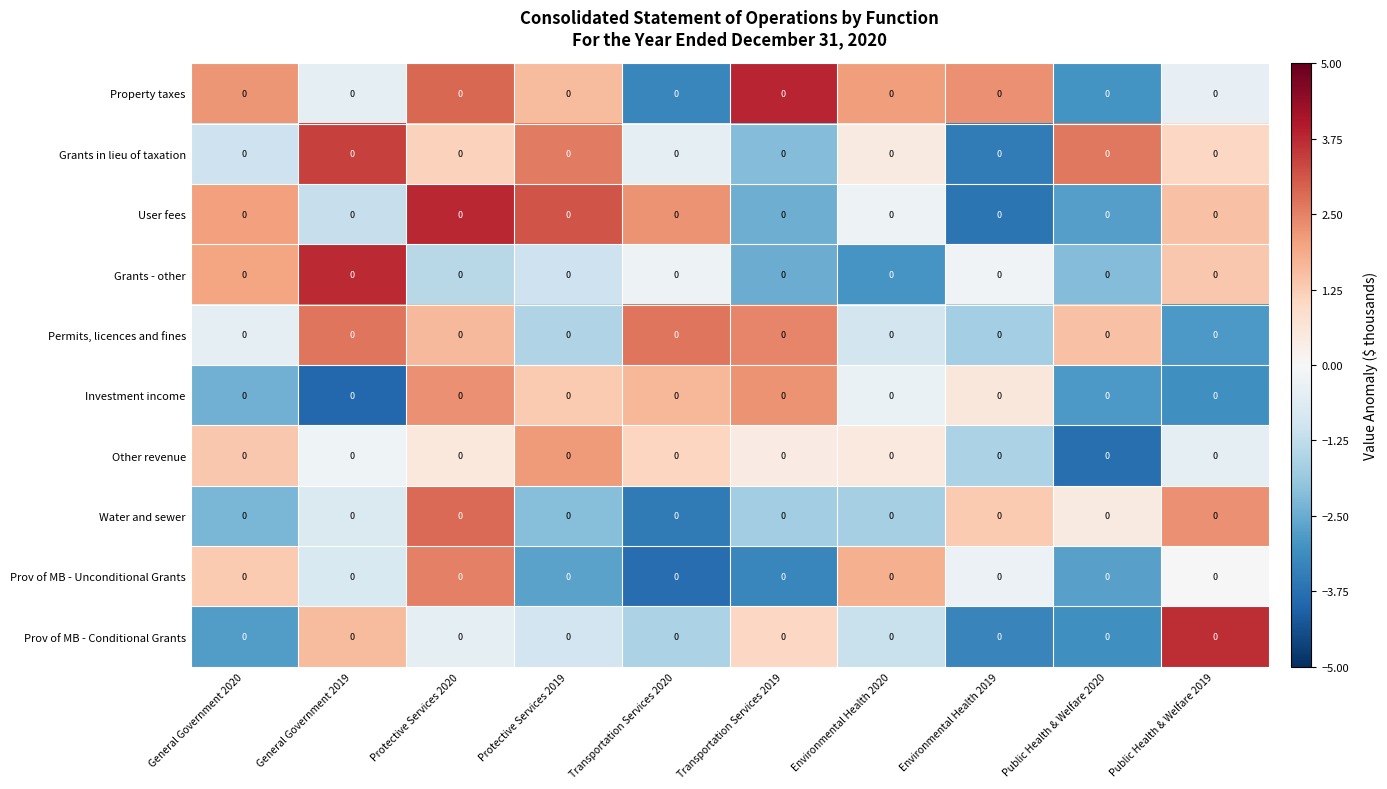

Rank the series at Public Health & Welfare 2020 from highest to lowest value.

Grants in lieu of taxation, Permits, licences and fines, Water and sewer, Grants - other, Prov of MB - Unconditional Grants, User fees, Investment income, Property taxes, Prov of MB - Conditional Grants, Other revenue